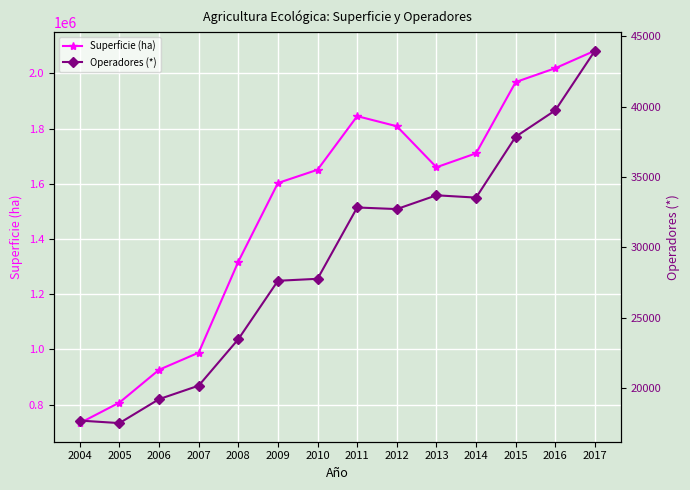

Which series has the largest total across all categories?

Superficie (ha)